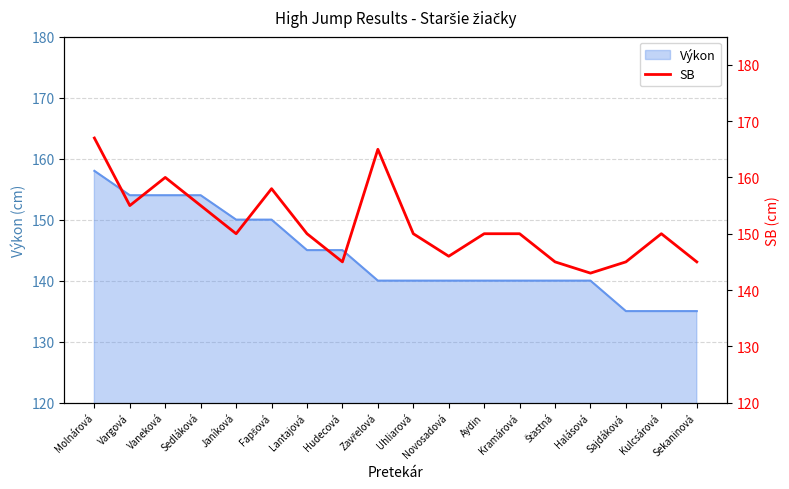

What is the approximate value of Výkon at Molnárová?

158